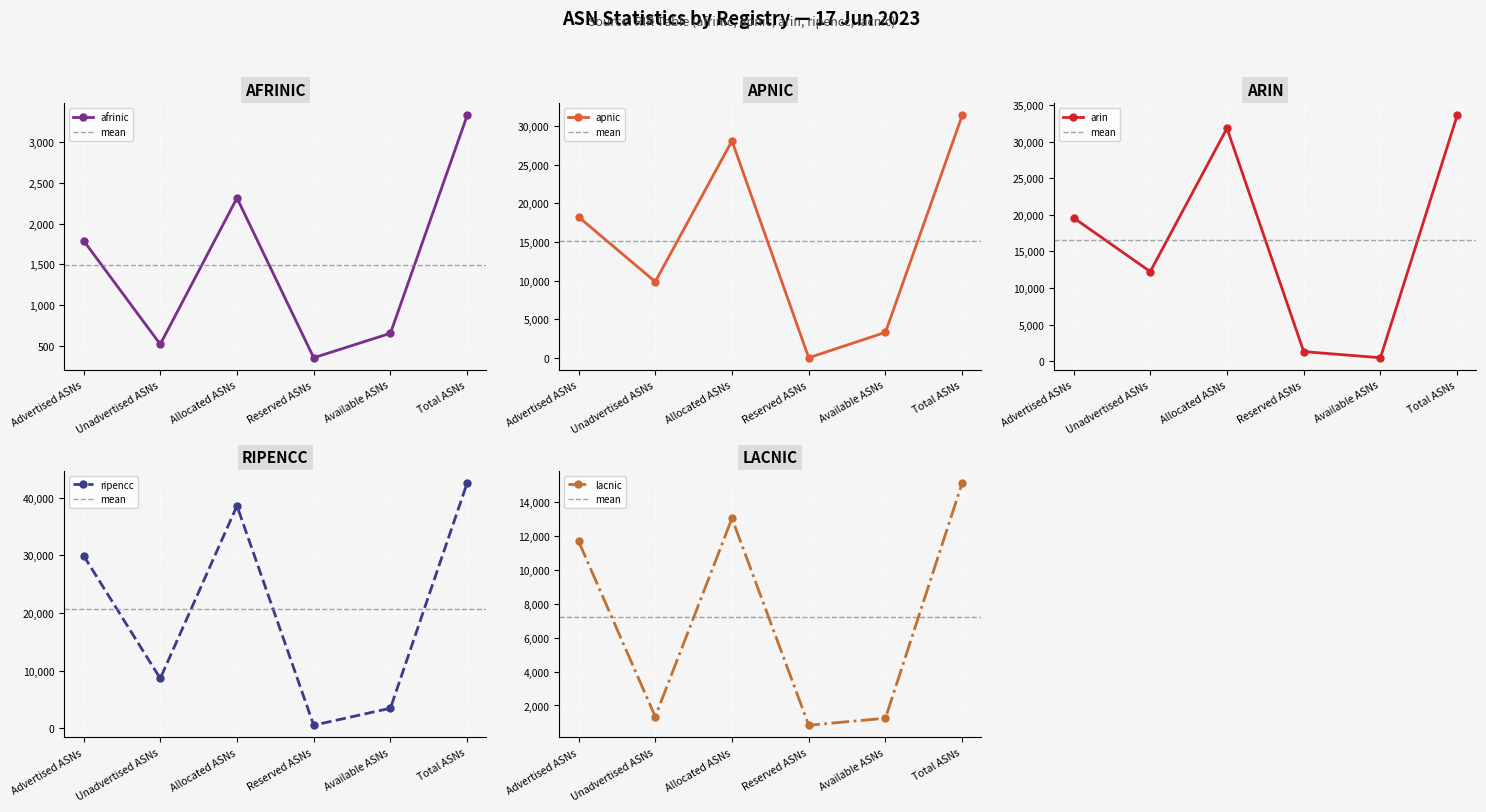

What is the maximum value for lacnic?

15103